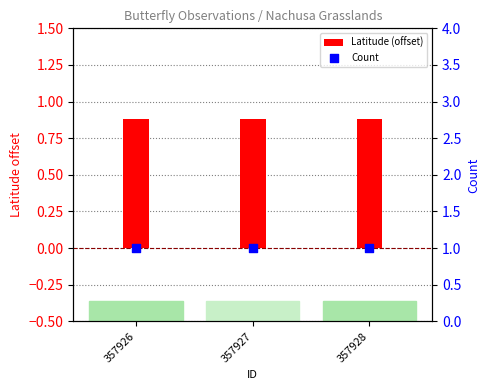

What are all the series names shown in the legend?

Latitude (offset), Count